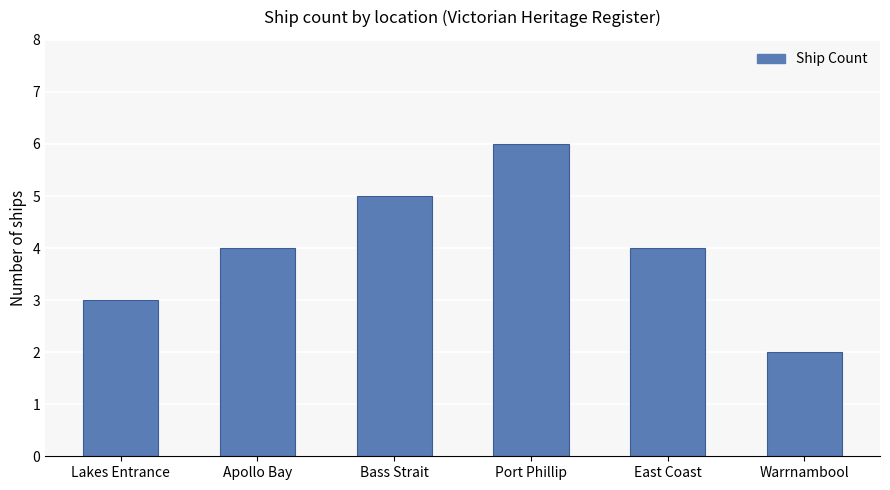

What is the average value?

4